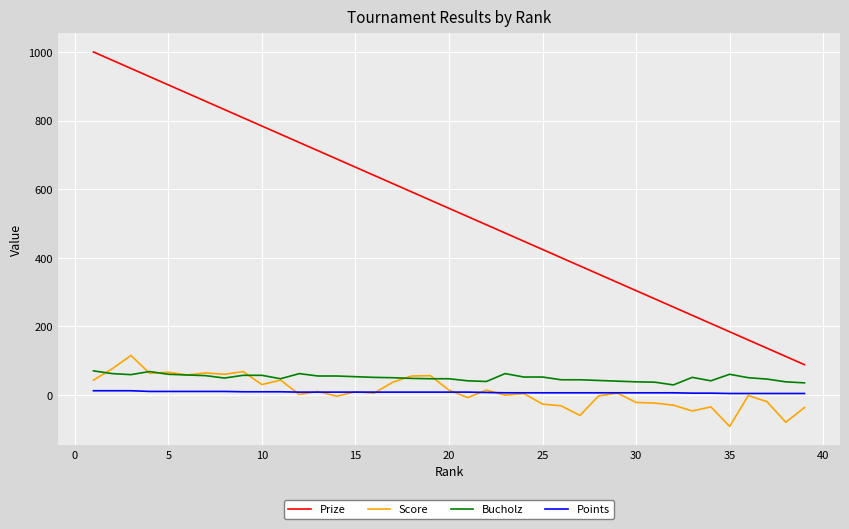

What are all the series names shown in the legend?

Prize, Score, Bucholz, Points